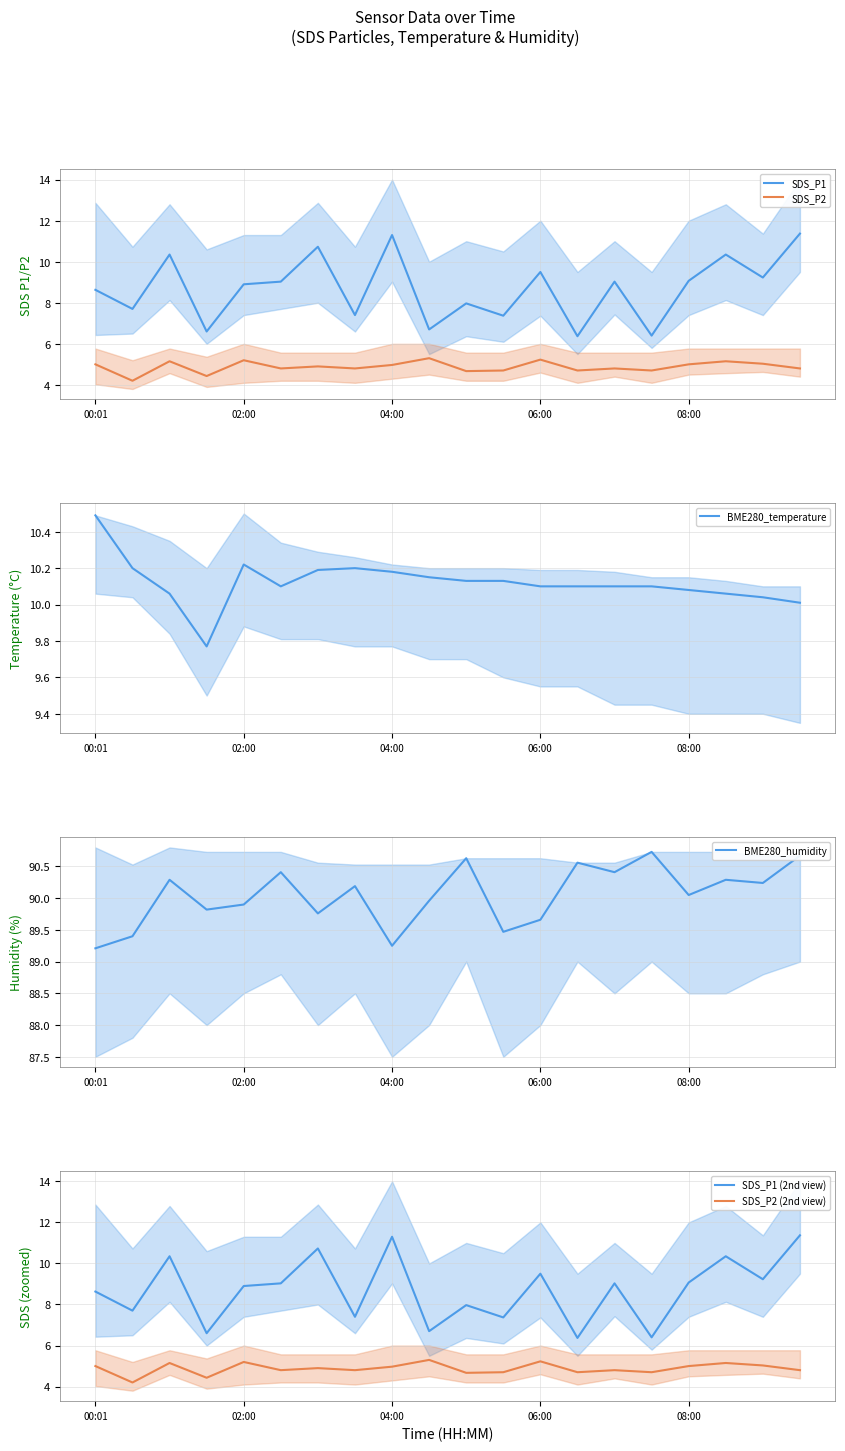

The value of SDS_P2 at 02:00 is 5.2. True or false?

True